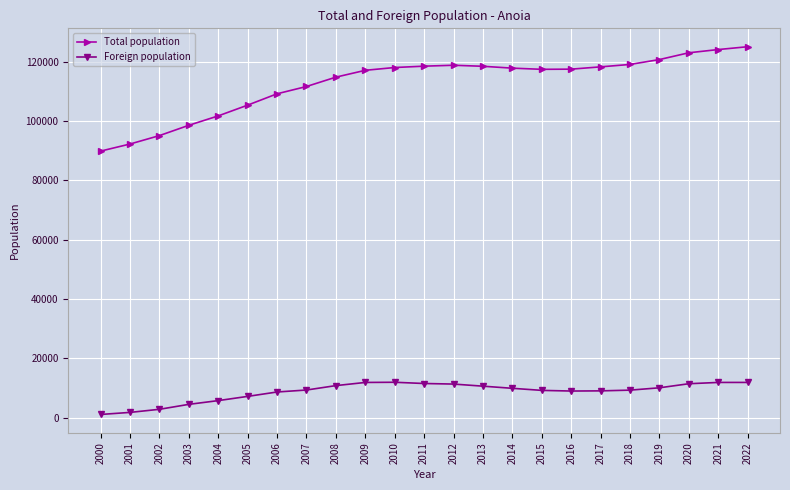

True or false: Total population and Foreign population cross at least once.

False